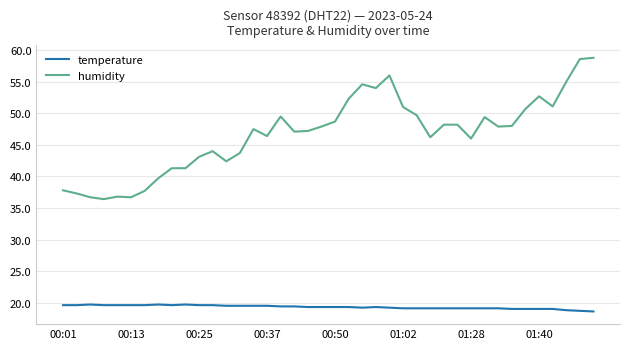

True or false: temperature and humidity intersect in this chart.

False